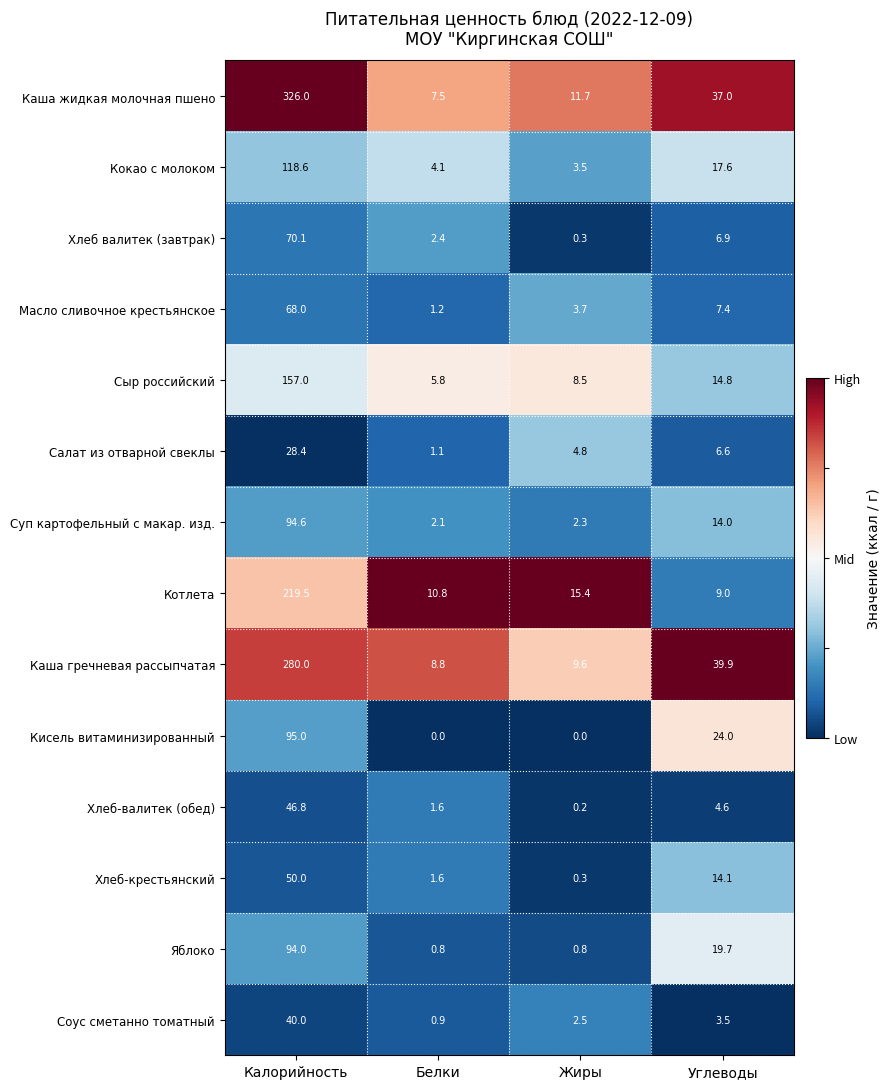

At which category is the sum across all series the highest?

Калорийность